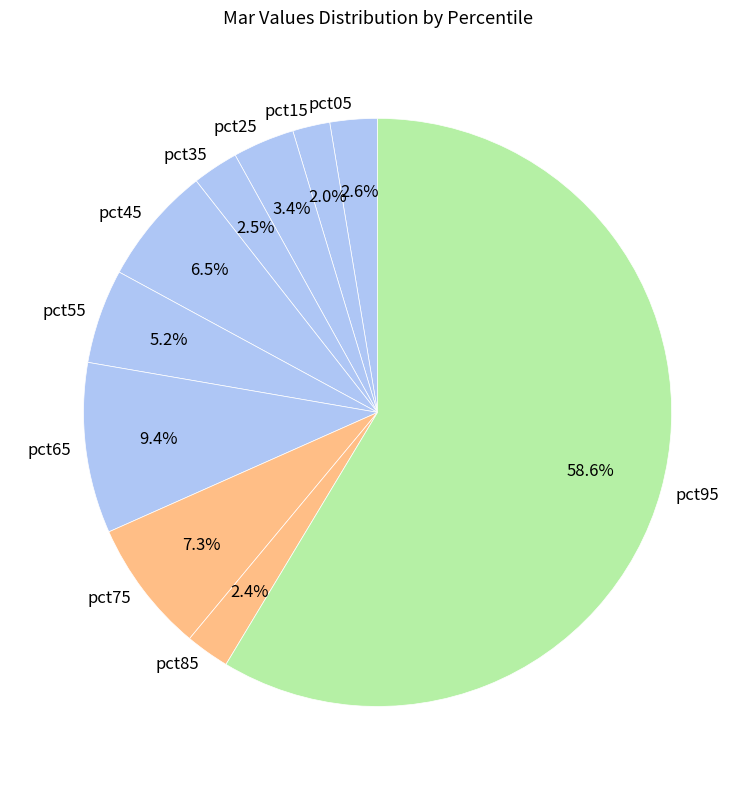

Is it true that pct55 is 1% of the pie?

False